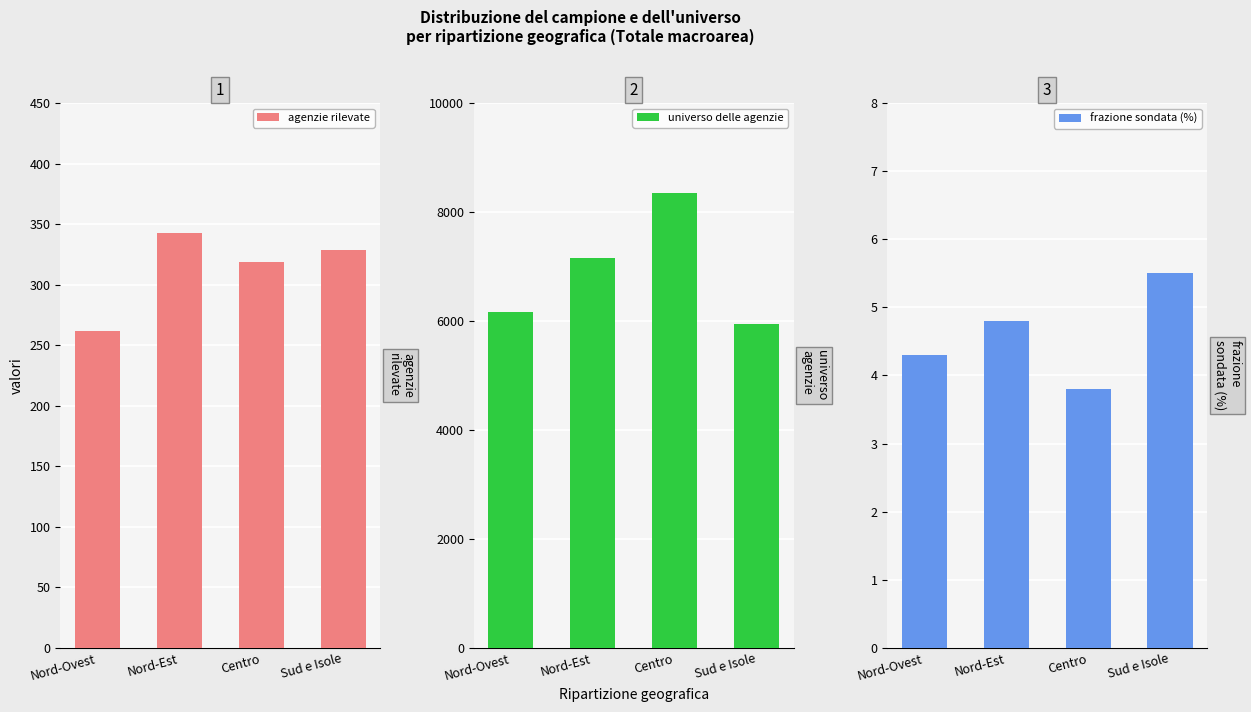

How many data points does each series have?

4